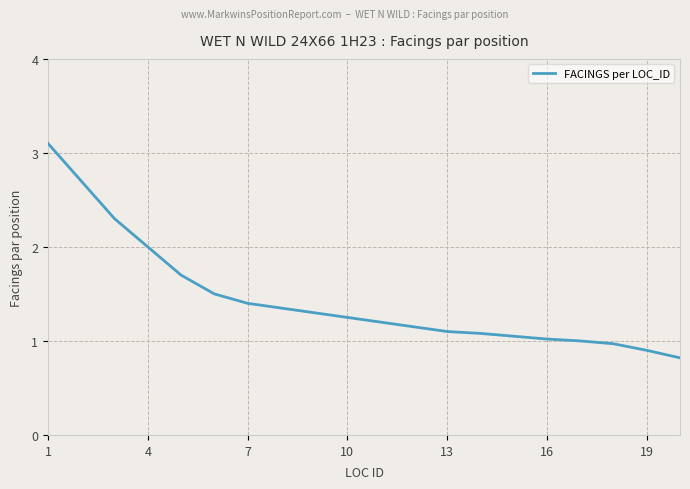

What is the maximum value shown in the chart?

3.1